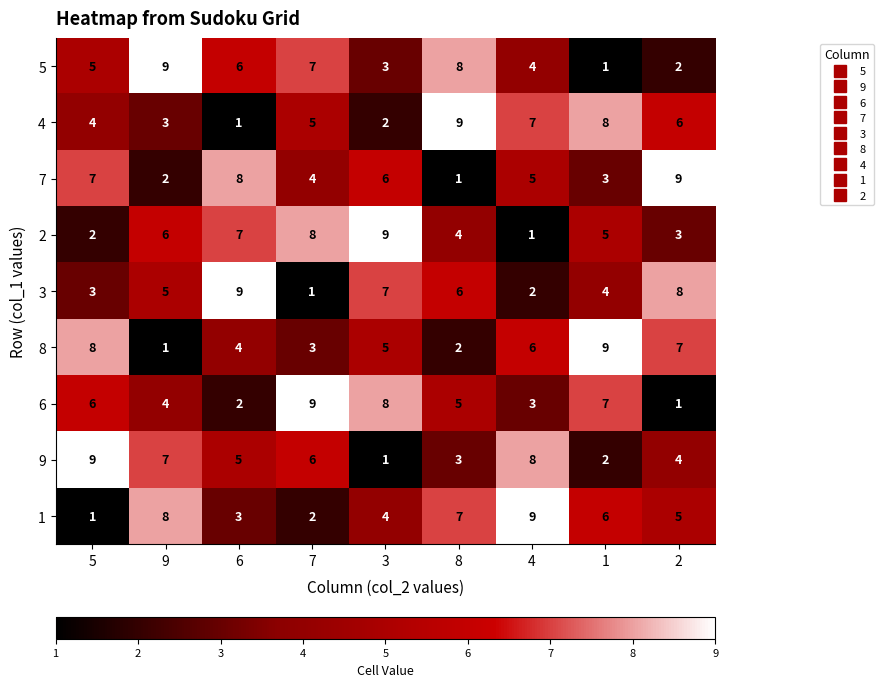

Count the 6 values in the range 3 to 7.

5